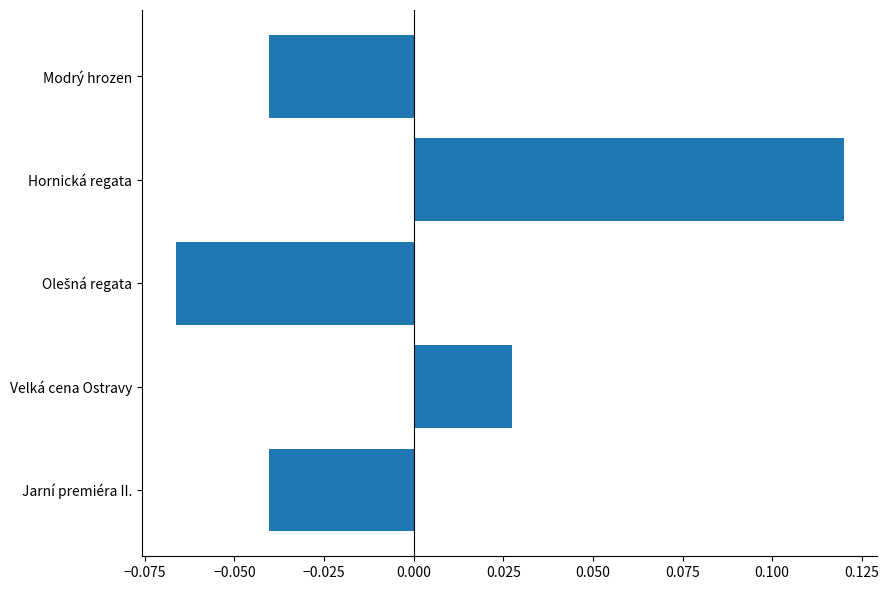

How many values are above zero?

2